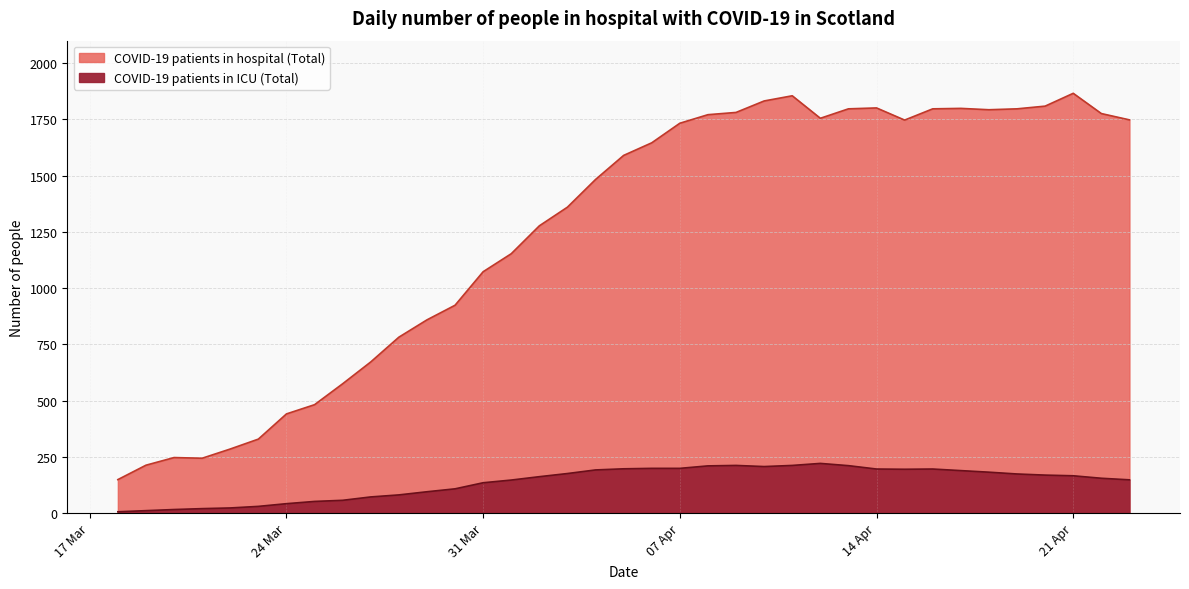

True or false: COVID-19 patients in ICU (Total) has a value of 325 at 2020-04-17.

False